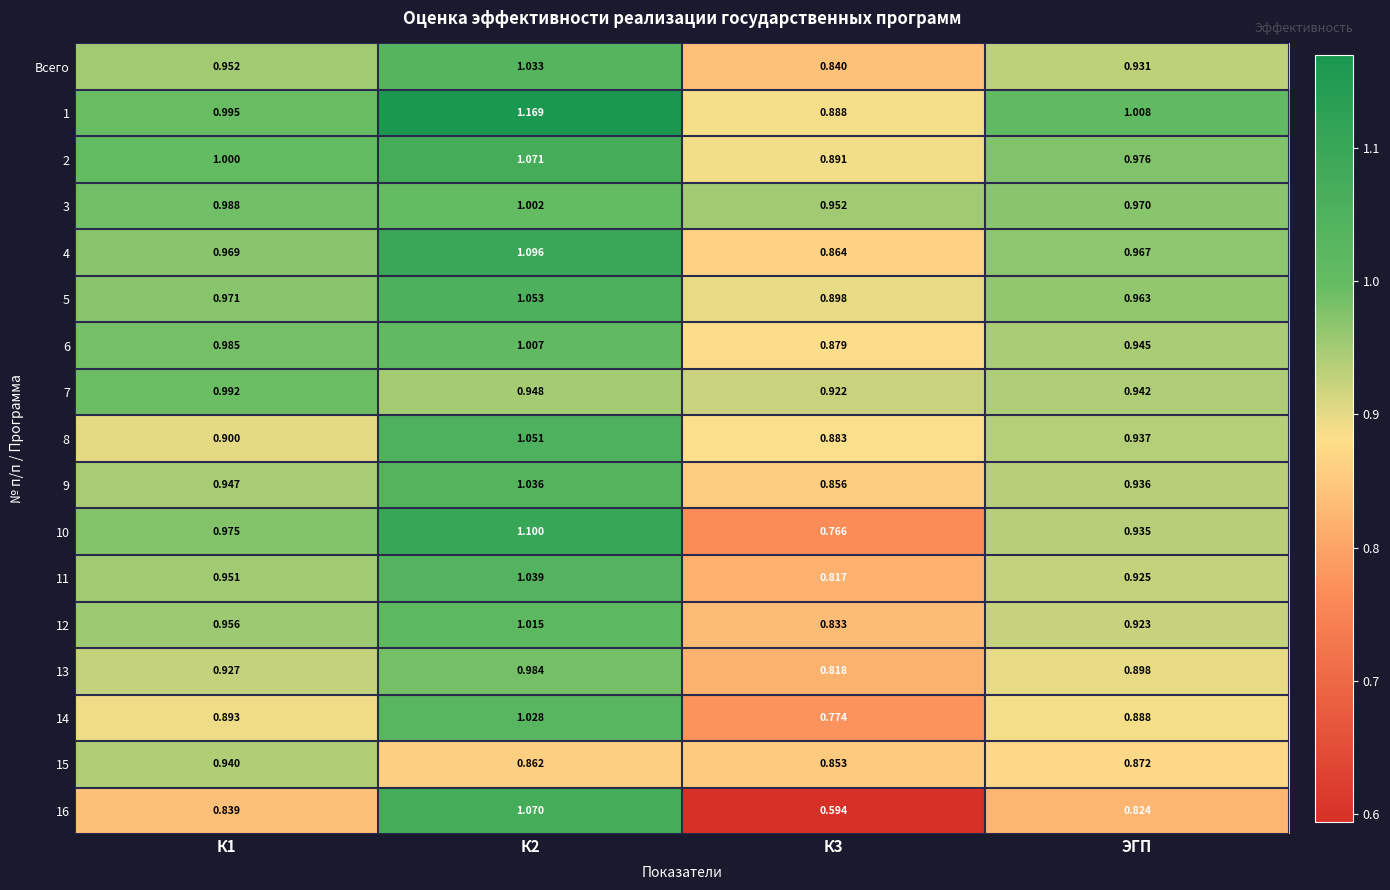

At which category does the chart reach its peak across all series?

К2